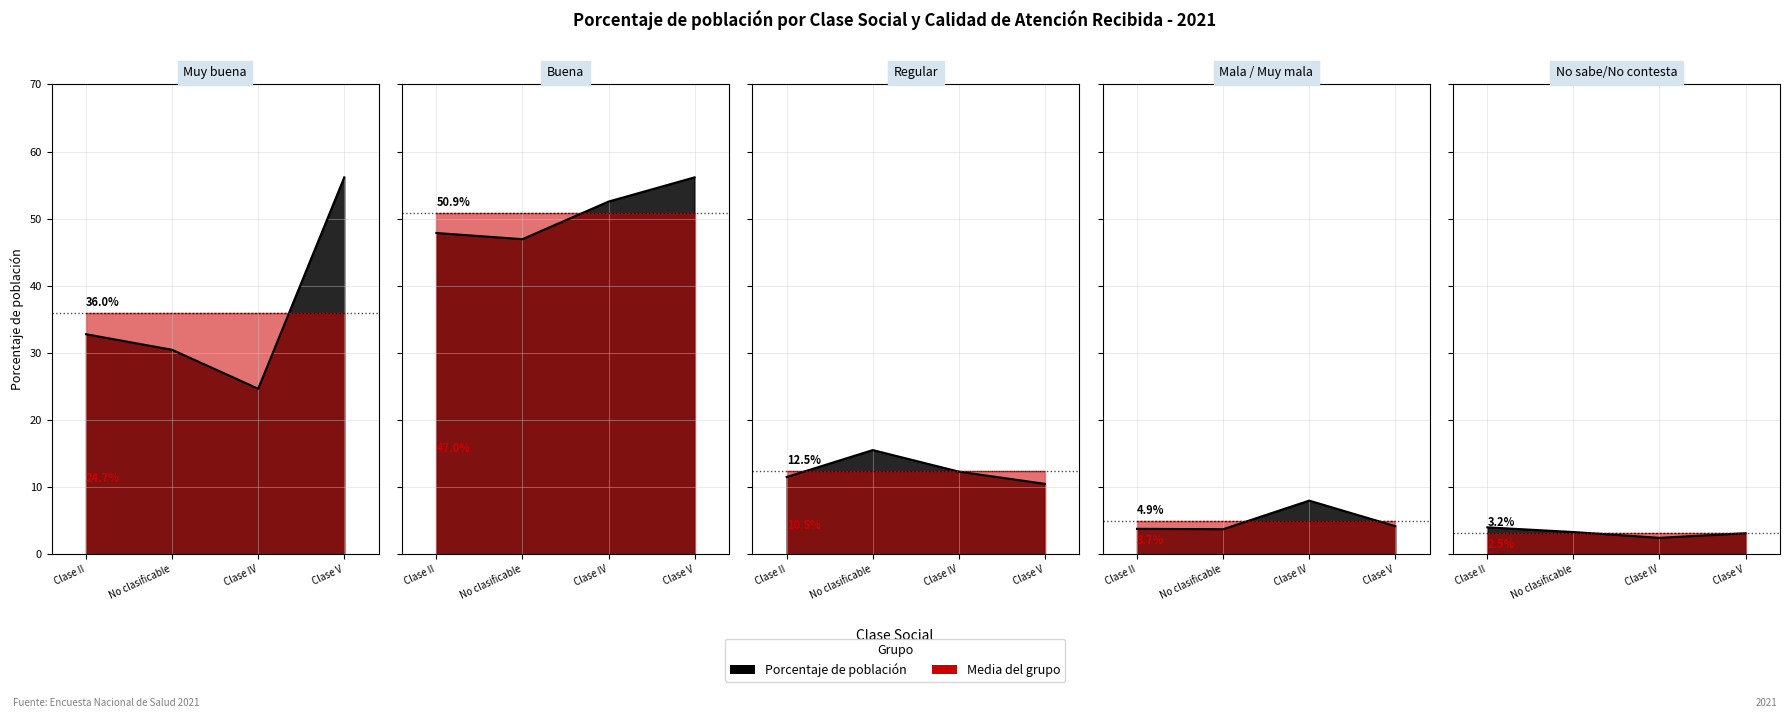

How many values in the Regular series exceed 12?

2